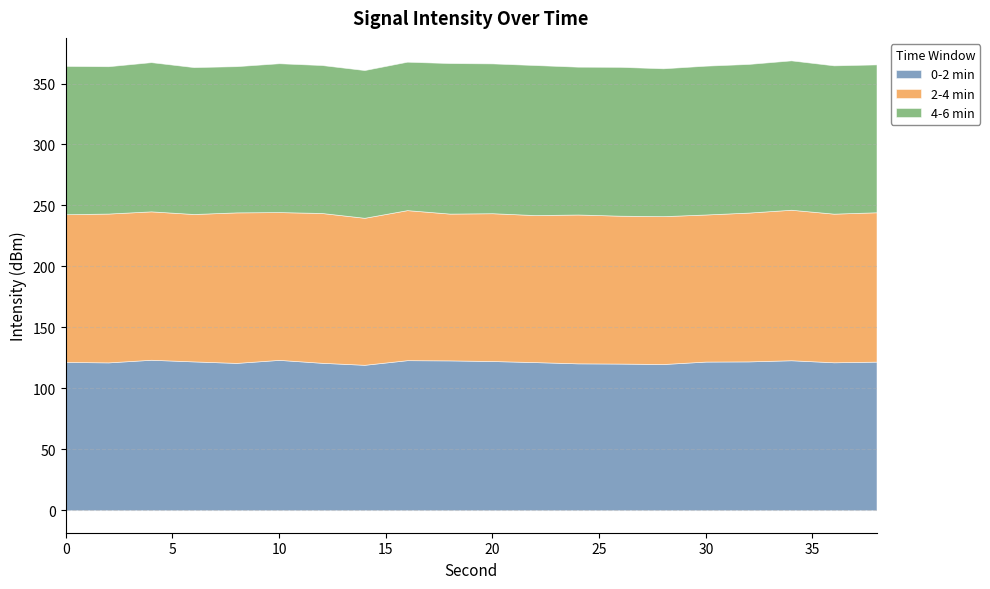

What is the total value across all series at 10?

366.7